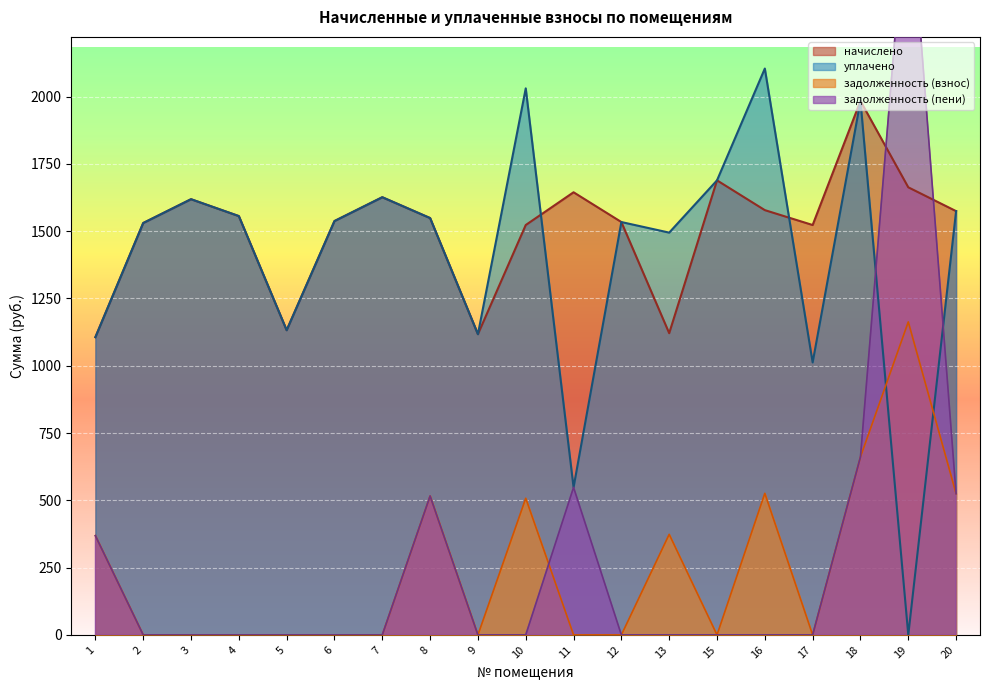

Reading left to right, what are all the values shown in this chart?

начислено: 1106.1	1530.1	1618.6	1555.9	1131.9	1537.5	1626.0	1548.5	1117.2	1522.7	1644.4	1533.8	1120.9	1688.6	1578.0	1522.7	1983.6	1662.8	1574.3
задолженность: 368.7	0.0	0.0	0.0	0.0	0.0	0.0	516.2	0.0	507.6	0.0	0.0	373.6	0.0	526.0	0.0	661.2	1162.8	524.8
задолж_пени: 368.7	0.0	0.0	0.0	0.0	0.0	0.0	516.2	0.0	0.0	548.1	0.0	0.0	0.0	0.0	0.0	661.2	2825.7	524.8
уплачено: 1106.1	1530.1	1618.6	1555.9	1131.9	1537.5	1626.0	1548.5	1117.2	2030.3	548.1	1533.8	1494.5	1688.6	2104.0	1012.2	1983.6	0.0	1574.3